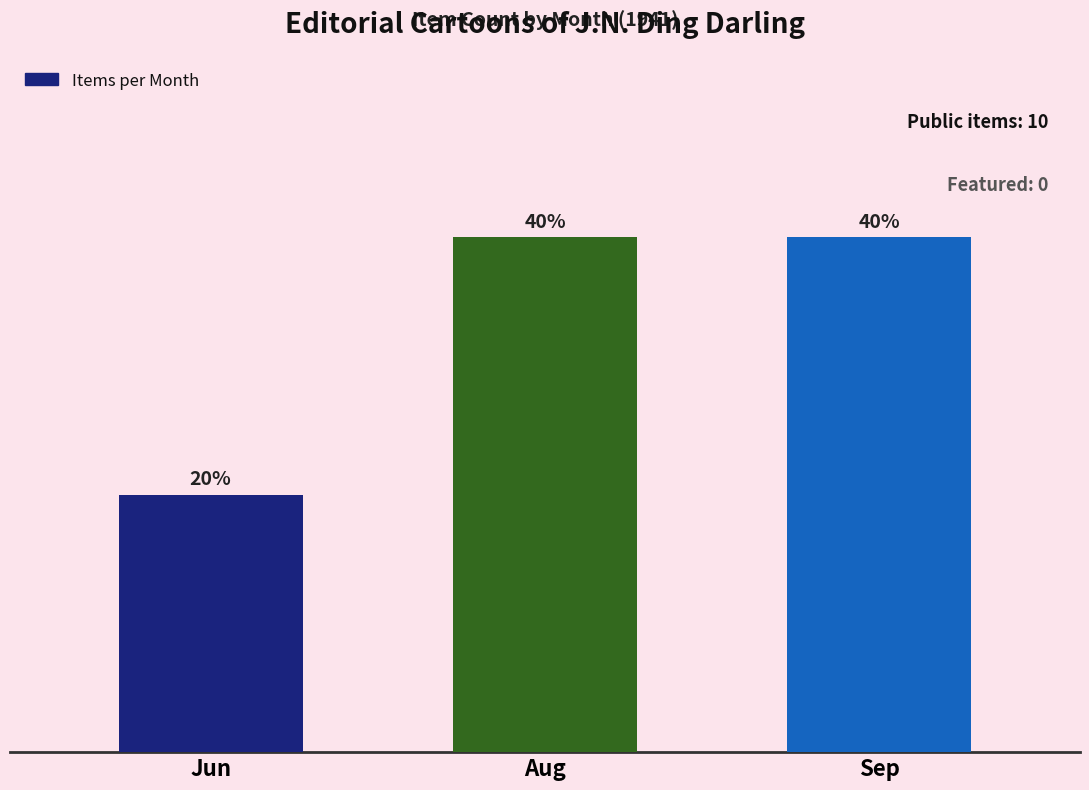

What is the average value?

3